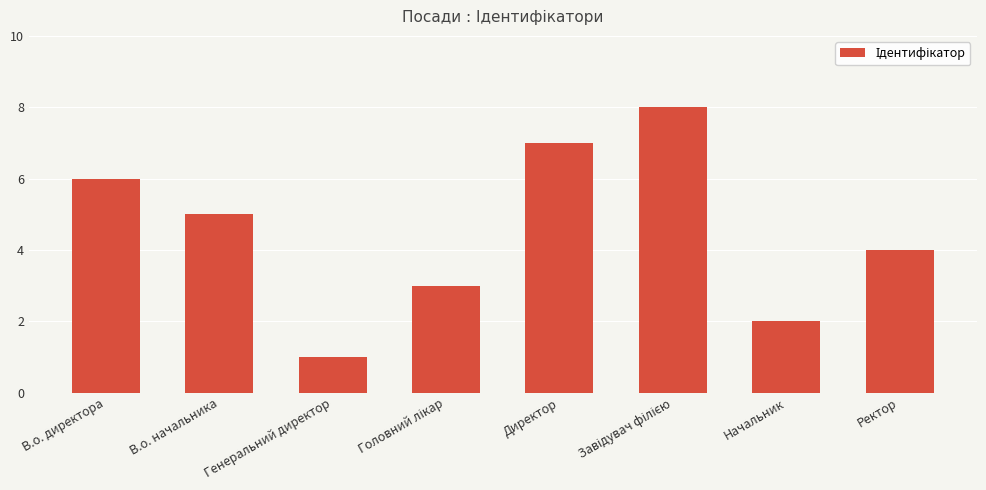

How many distinct data groups are displayed?

1